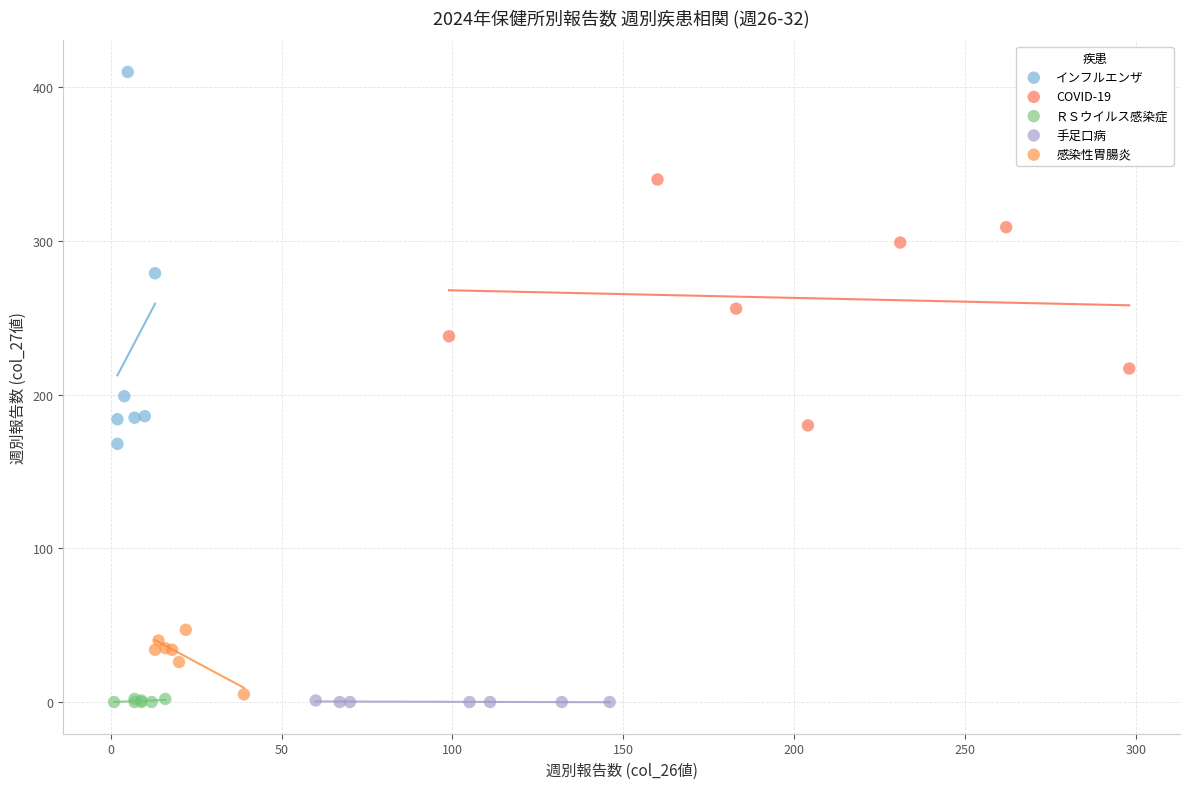

Which series reaches the maximum Y coordinate?

インフルエンザ